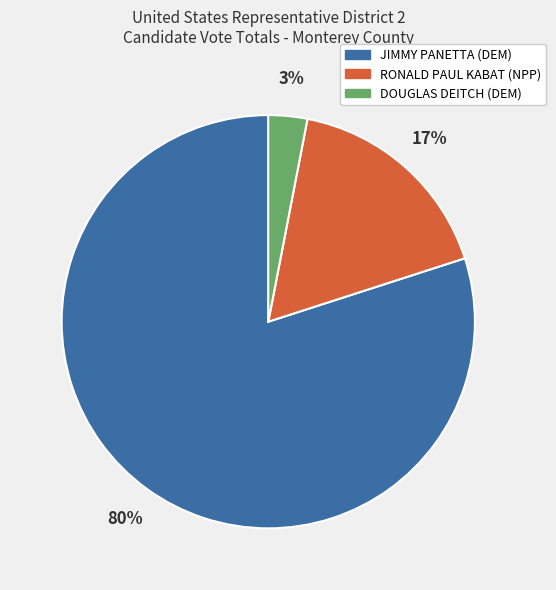

Between RONALD PAUL KABAT (NPP) and DOUGLAS DEITCH (DEM), which is larger?

RONALD PAUL KABAT (NPP)